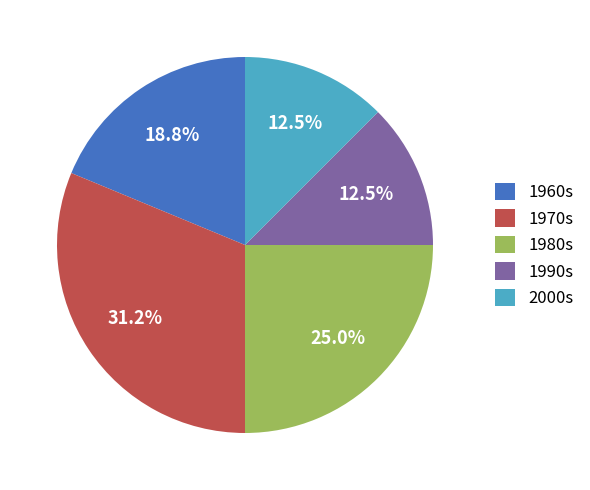

How much of the chart is everything except 1990s?

87.5%